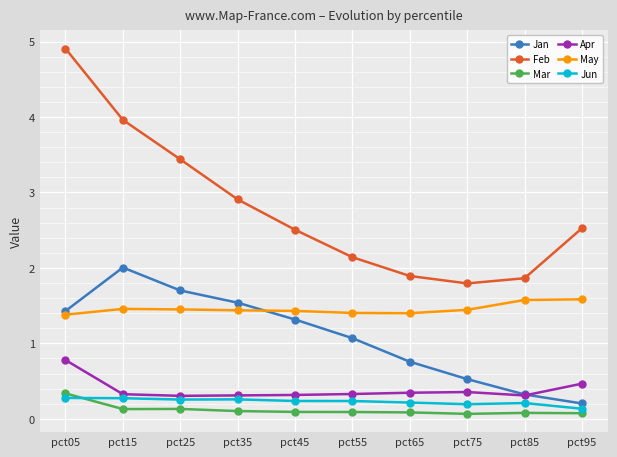

True or false: Jan has more than 1 points higher than both neighbors.

False